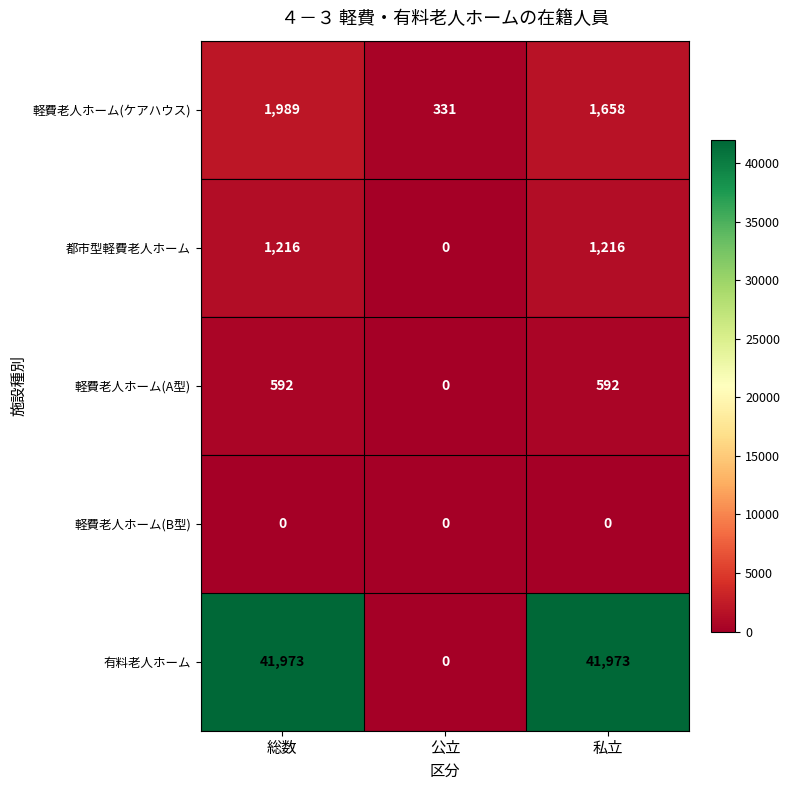

Reading left to right, what are all the values shown in this chart?

軽費老人ホーム(ケアハウス): 1989	331	1658
都市型軽費老人ホーム: 1216	0	1216
軽費老人ホーム(A型): 592	0	592
軽費老人ホーム(B型): 0	0	0
有料老人ホーム: 41973	0	41973